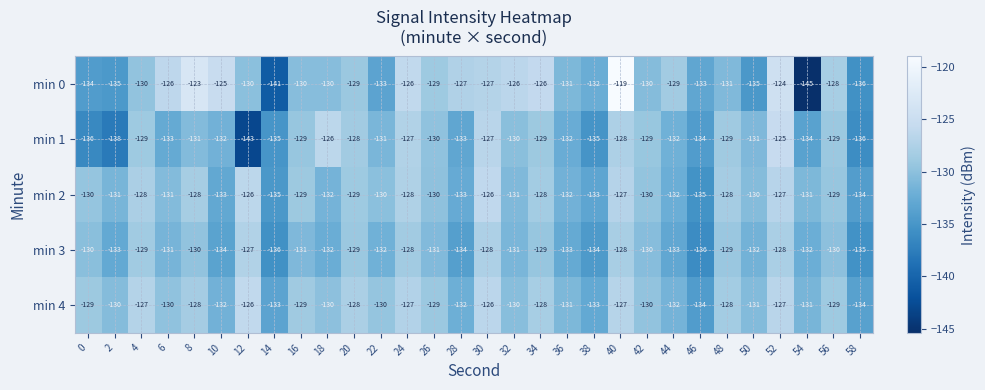

Which category has the lowest value across all series?

54